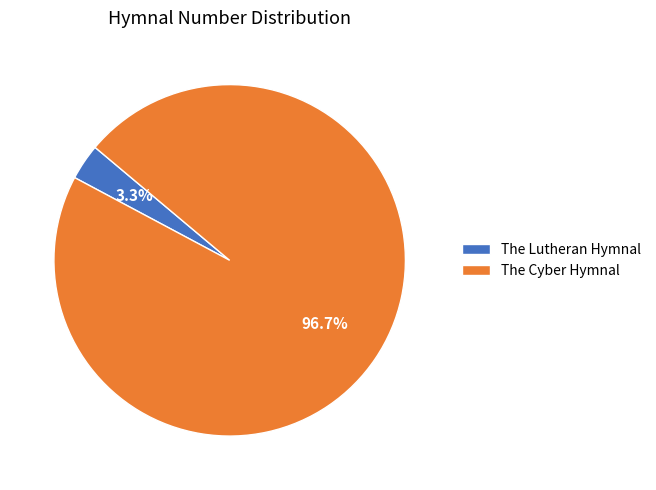

Between The Lutheran Hymnal and The Cyber Hymnal, which is larger?

The Cyber Hymnal